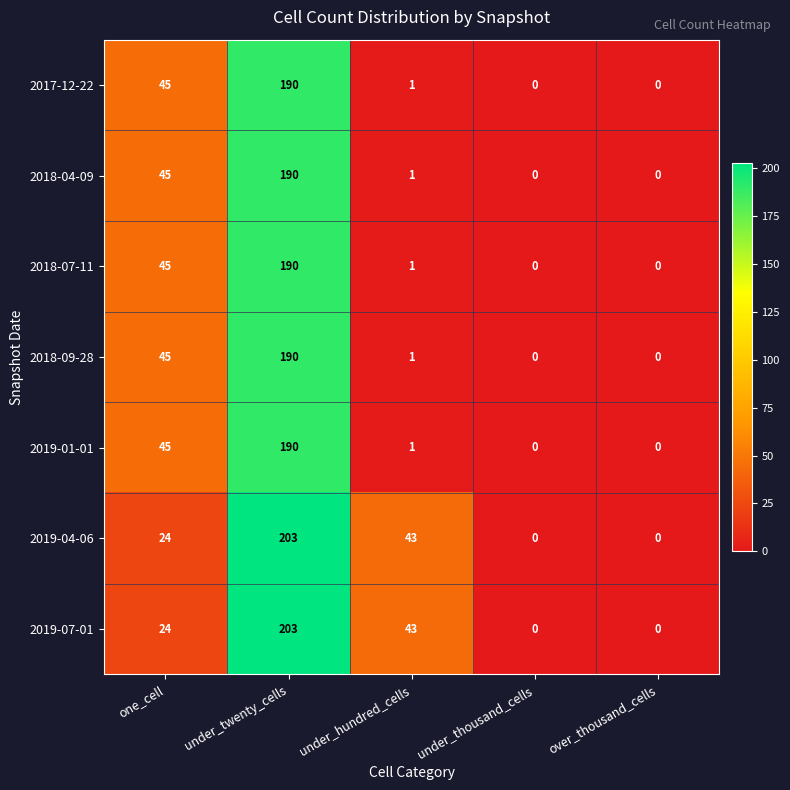

How many positive values does the 2018-07-11 series have?

3